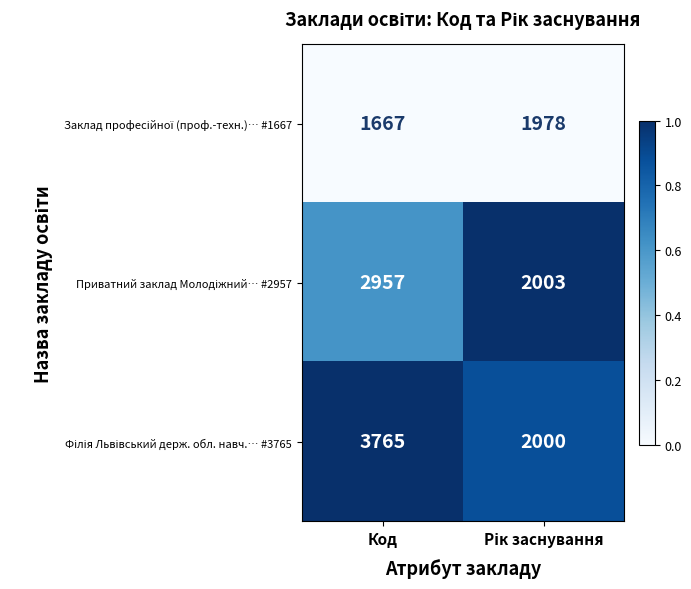

How many distinct data groups are displayed?

3